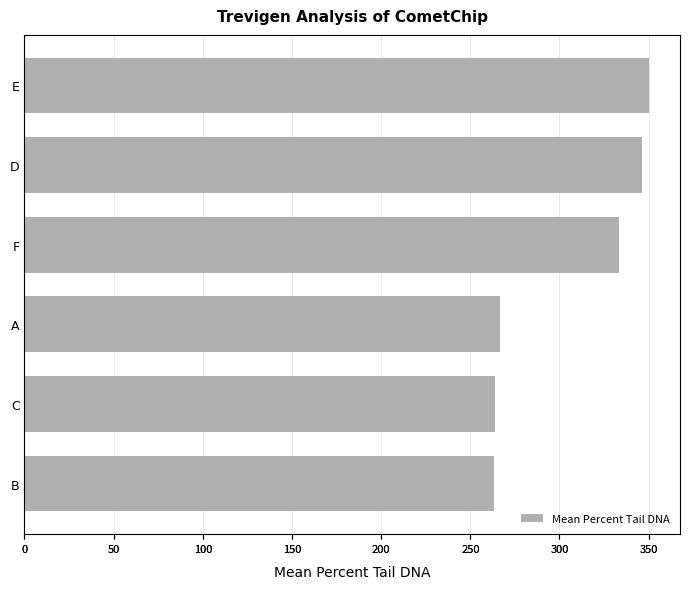

Is it true that the value at B is 418.6?

False